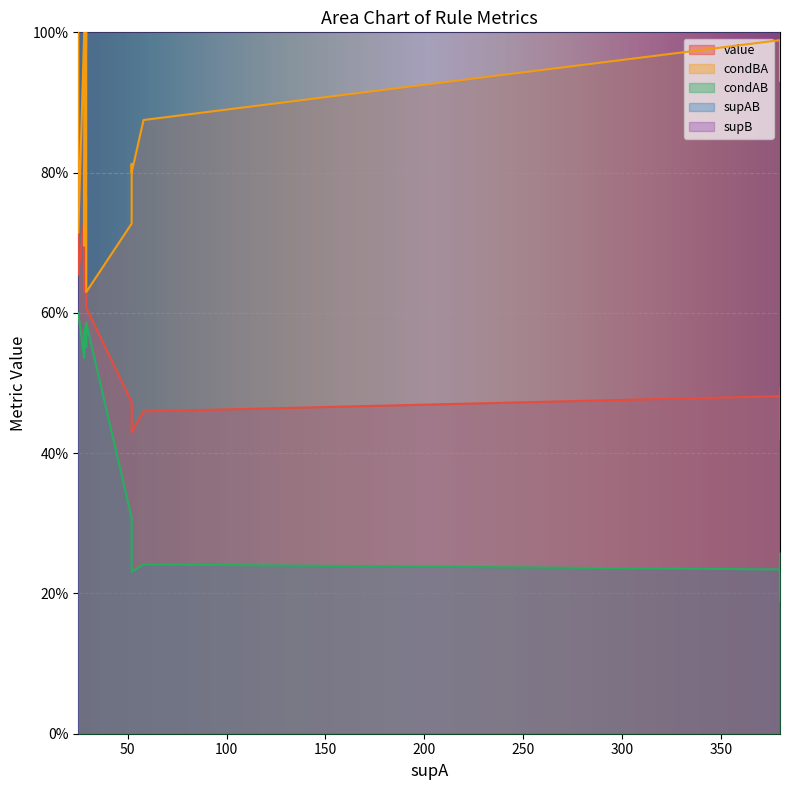

At 0, list the series in order from smallest to largest.

condAB, value, condBA, supAB, supB